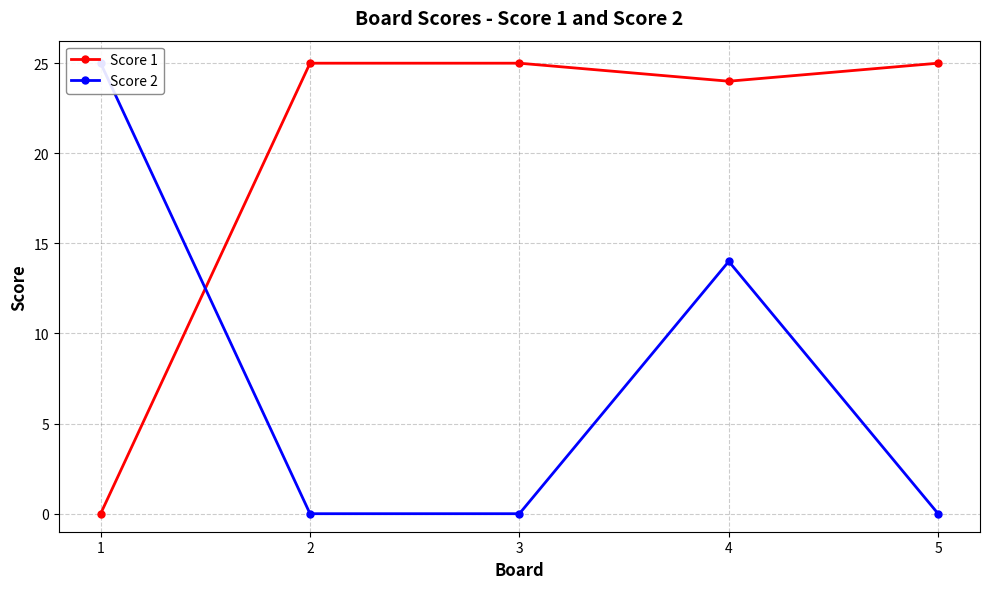

Reading left to right, transcribe all the data shown in this chart.

Score 1: 1=0	2=25	3=25	4=24	5=25
Score 2: 1=25	2=0	3=0	4=14	5=0